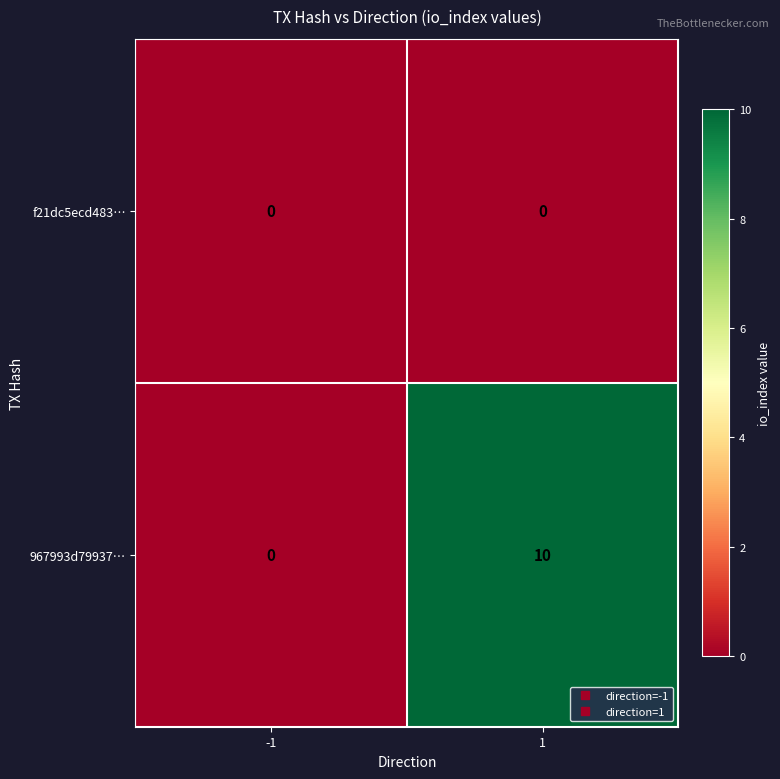

Which series has the widest spread of values?

967993d79937…